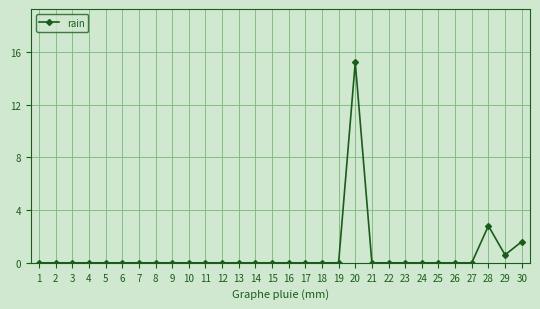

True or false: there are more than 1 points higher than both neighbors.

True